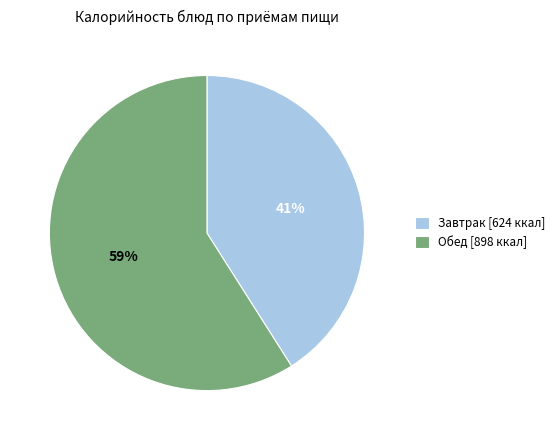

Is there any slice that represents more than half of the pie?

Yes